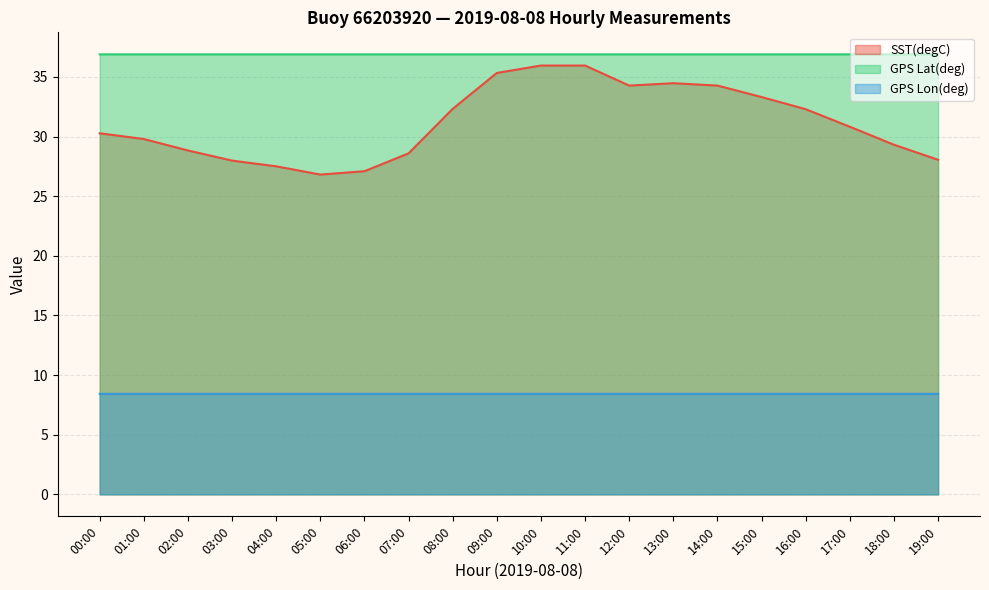

What is the total value across all series at 00:00?

75.6